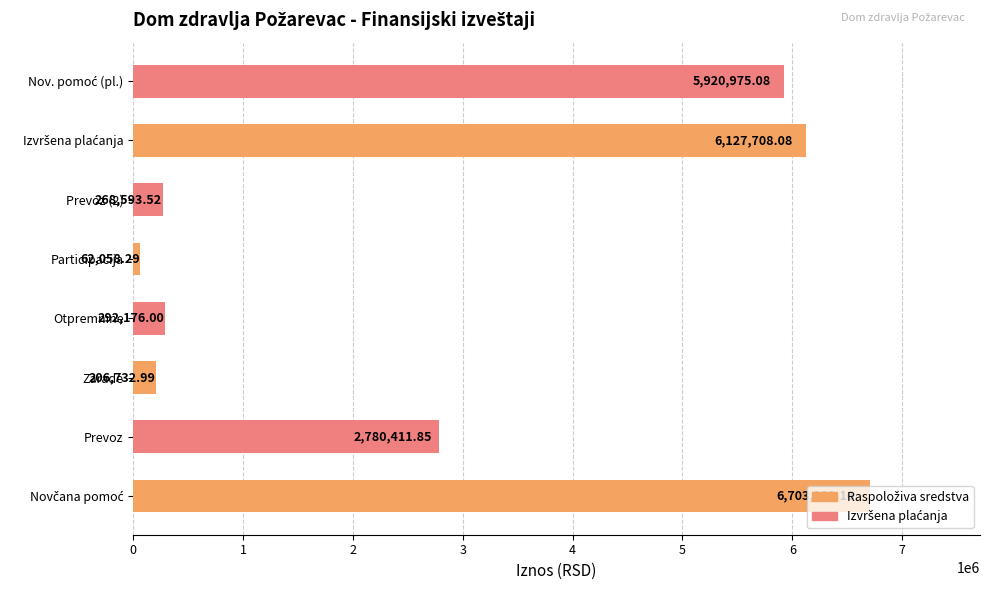

What is the minimum value shown in the chart?

62058.3